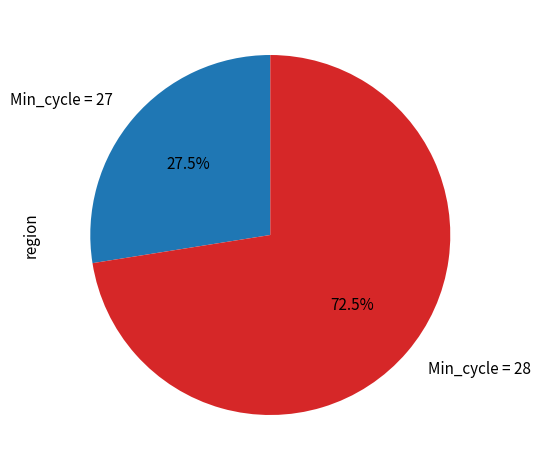

What is the smallest slice in the pie chart?

Min_cycle = 27